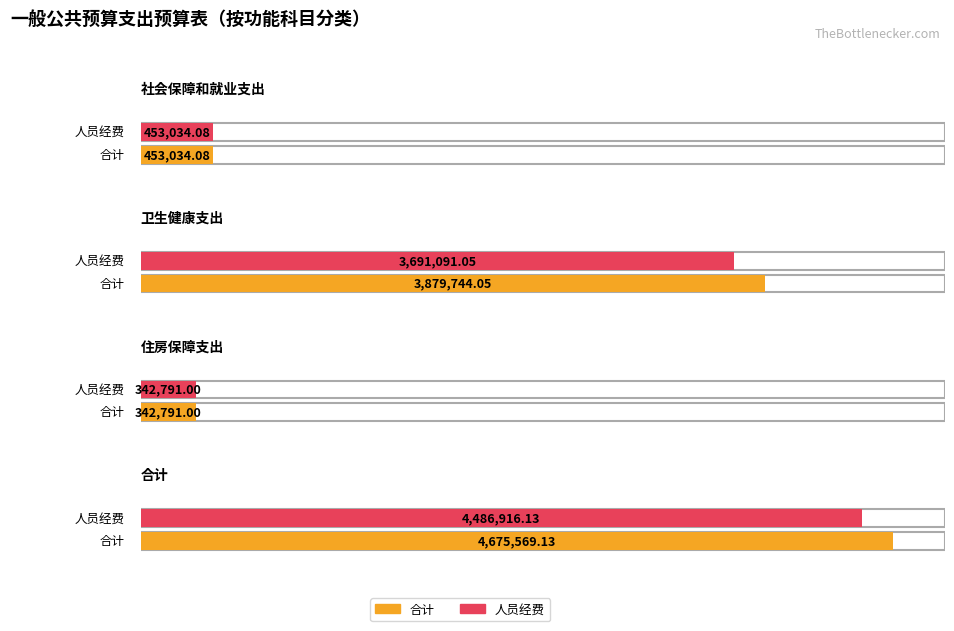

At which label is 合计 closest to 2509180?

卫生健康支出